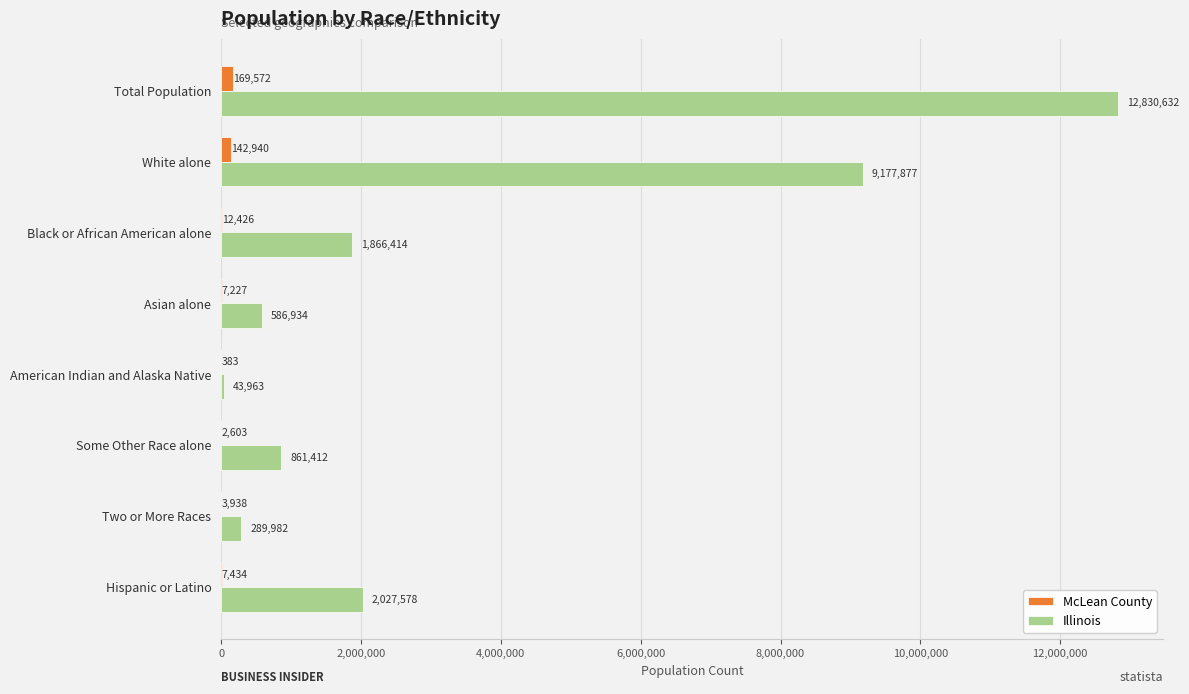

Is it true that McLean County equals 7434 at Hispanic or Latino?

True